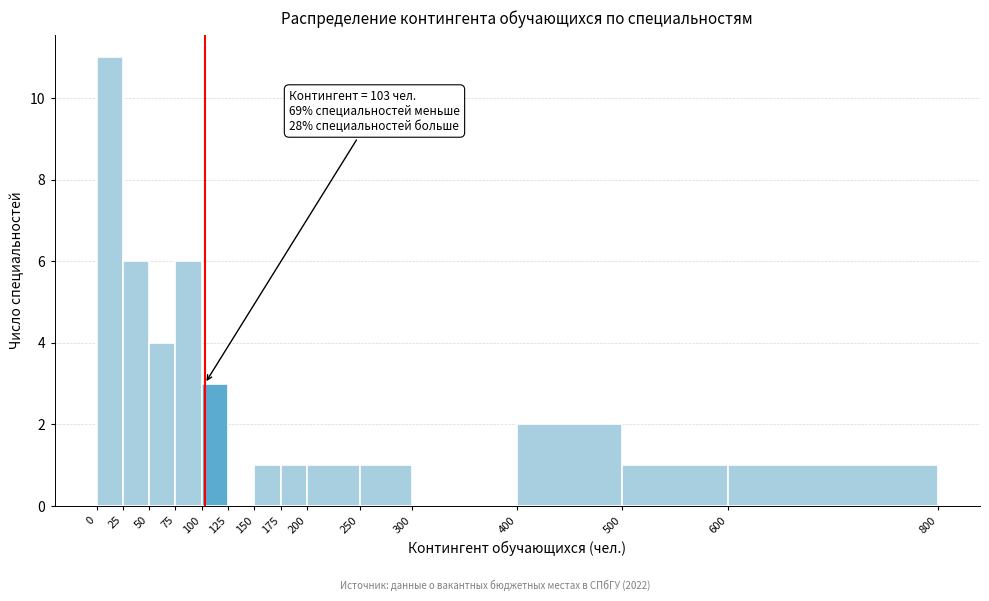

Over which range of the x-axis is the bar tallest?

0 to 25